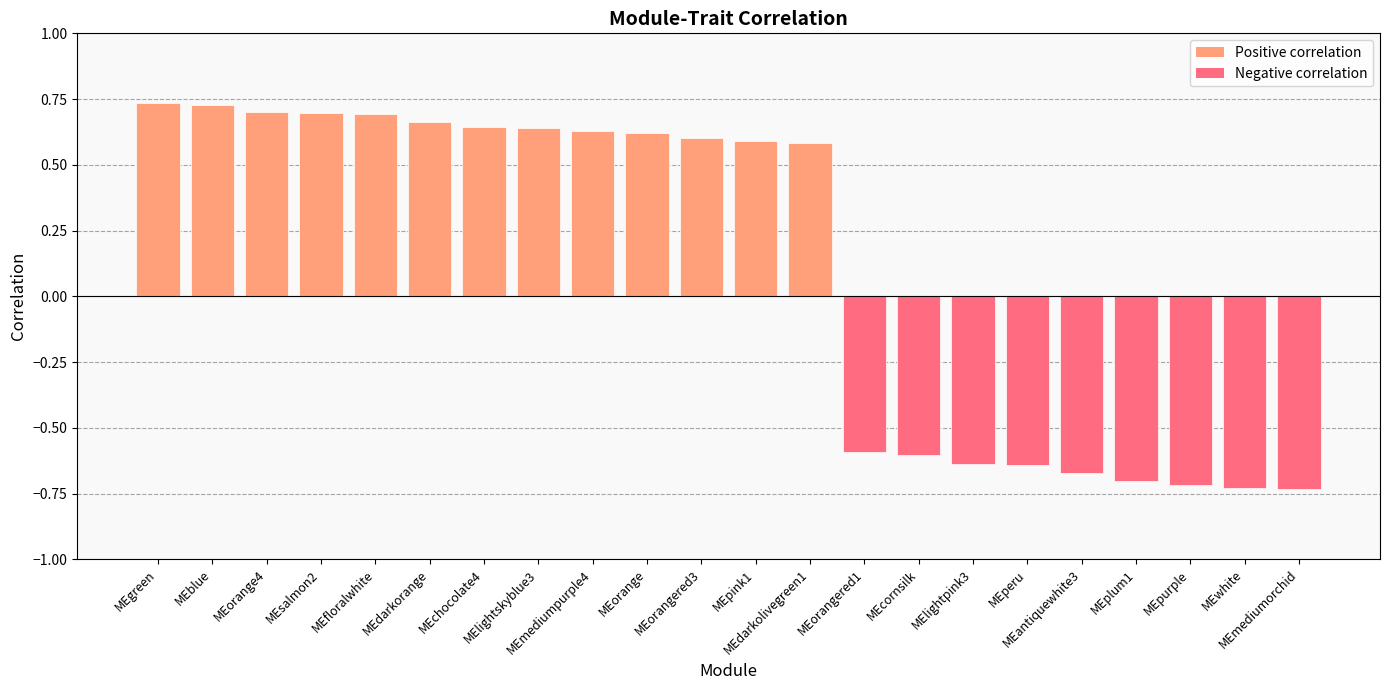

What is the difference between the second highest and second lowest values?

1.5